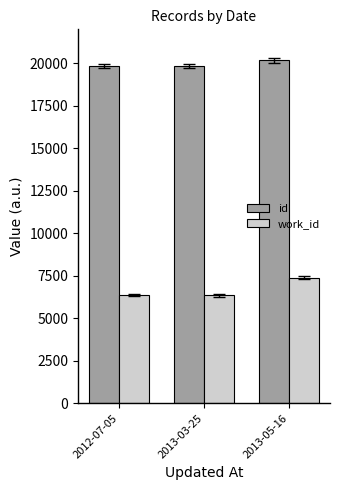

Are the bars grouped side by side (vs. stacked)?

Yes